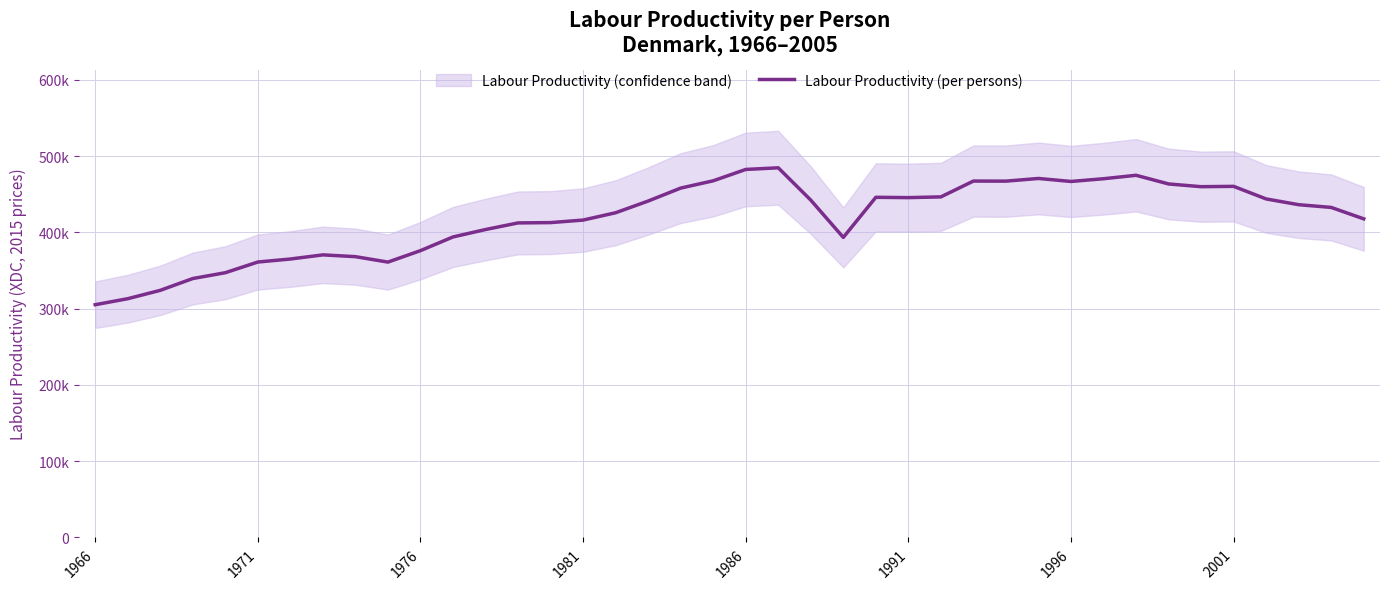

How many data points are less than 436389?

20